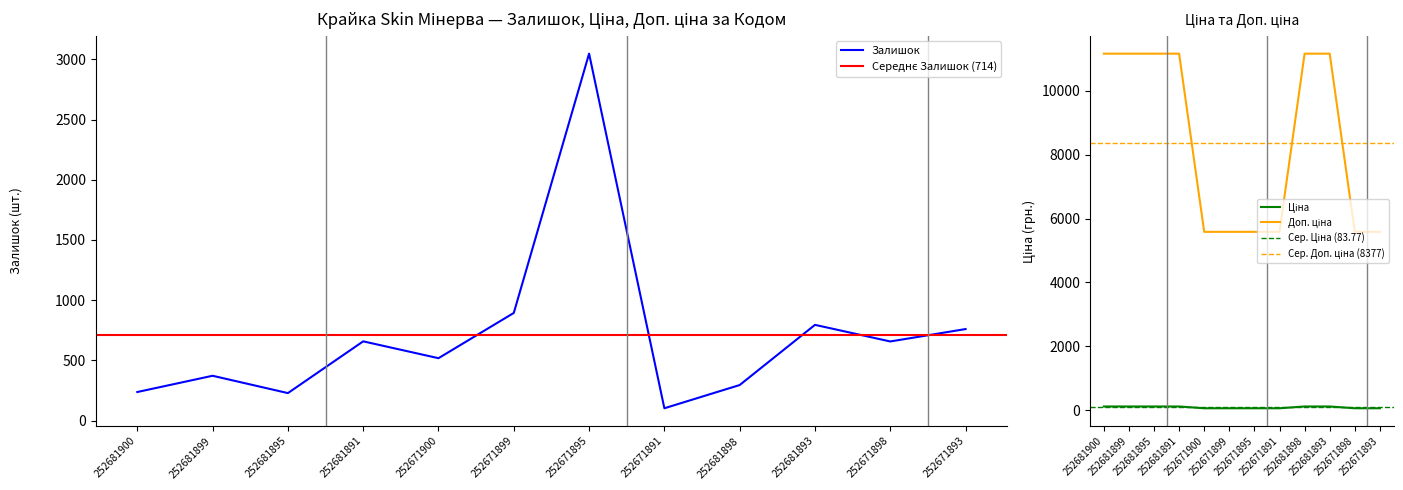

What is the difference between the highest and lowest values at 252681891?

11057.3